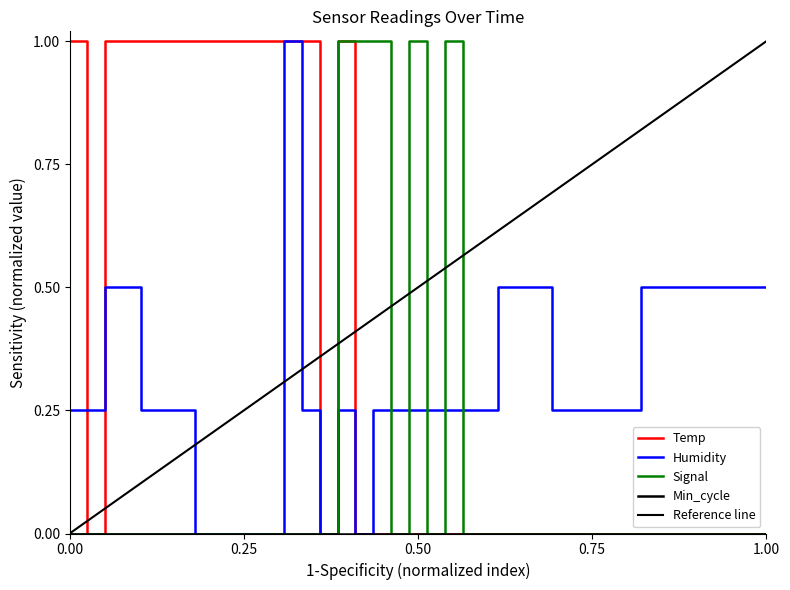

How many intersections are there between Humidity and Temp?

2